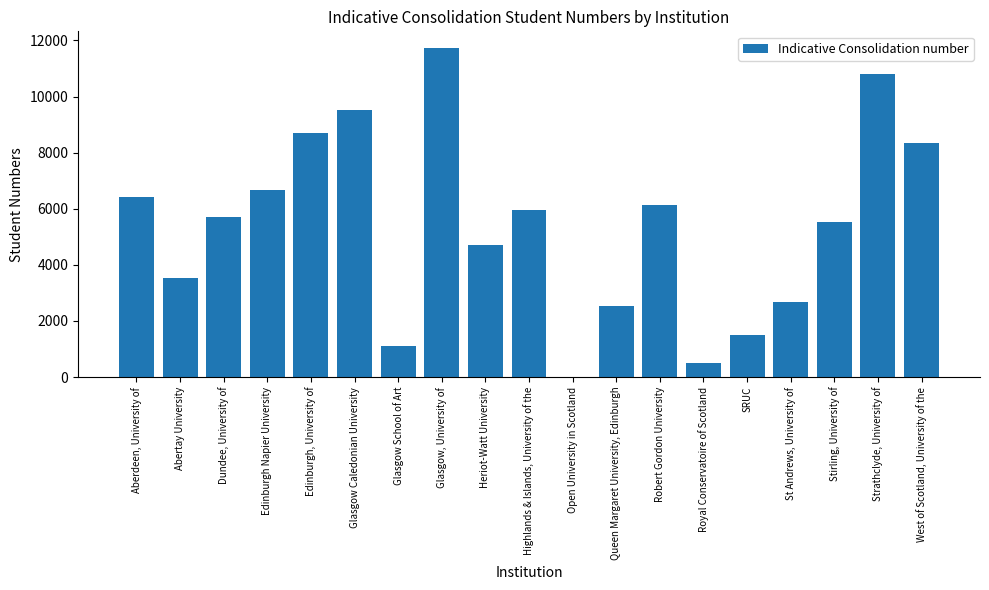

How many categories are shown in the chart?

19